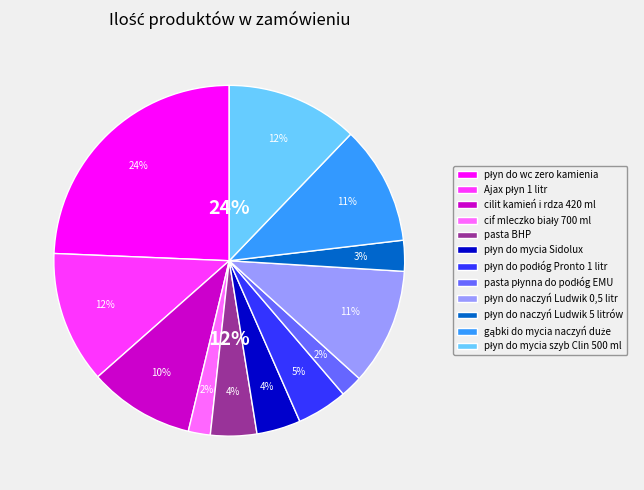

Is it true that pasta płynna do podłóg EMU is 2% of the pie?

True